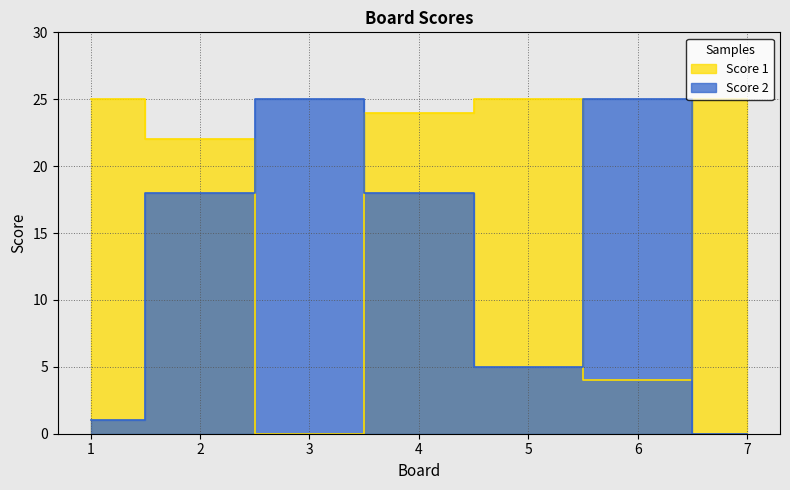

Which series has the widest spread of values?

Score 1